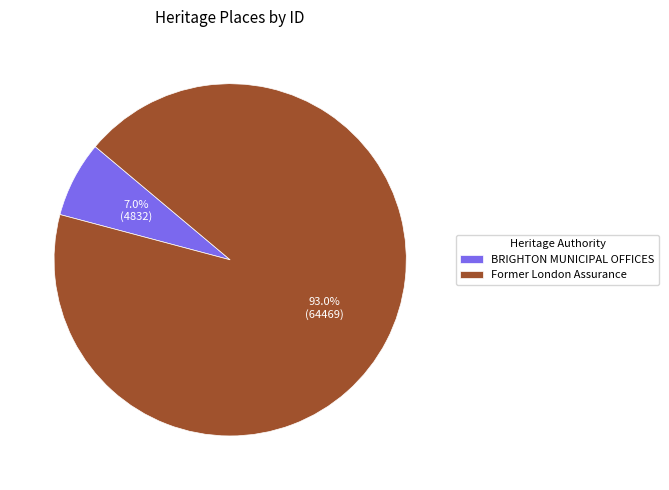

To the nearest percent, what portion does BRIGHTON MUNICIPAL OFFICES represent?

7%